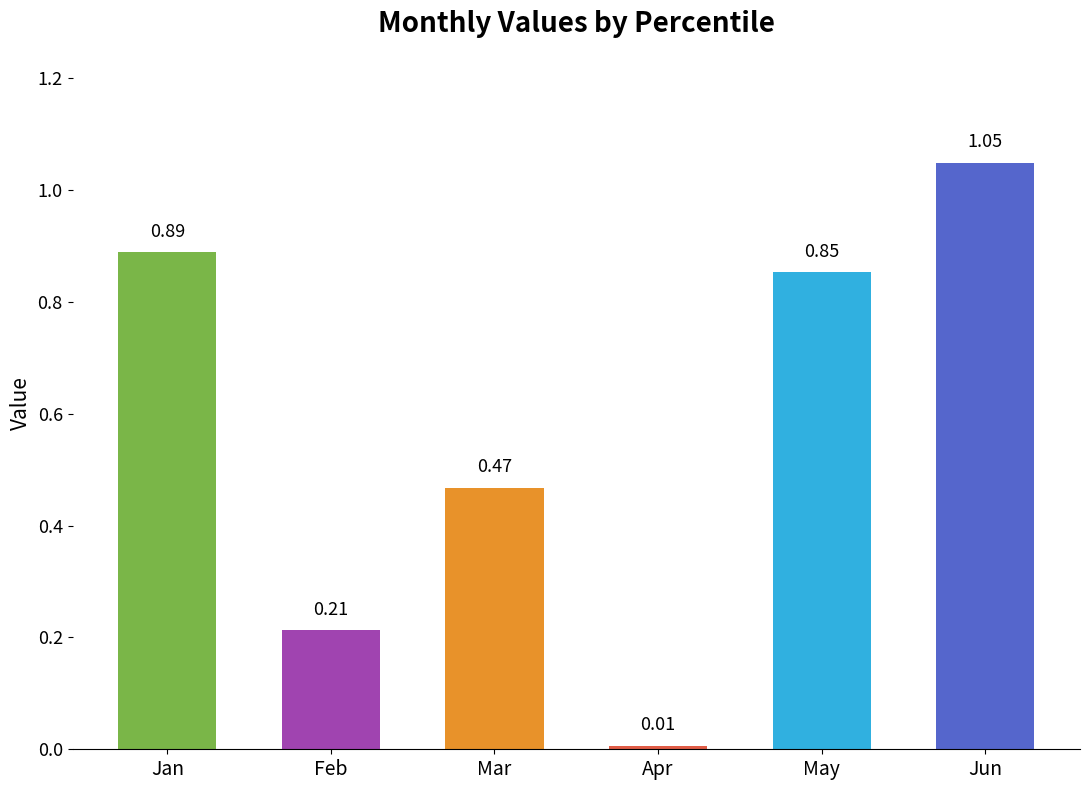

Rank the categories by value from lowest to highest.

Apr, Feb, Mar, May, Jan, Jun